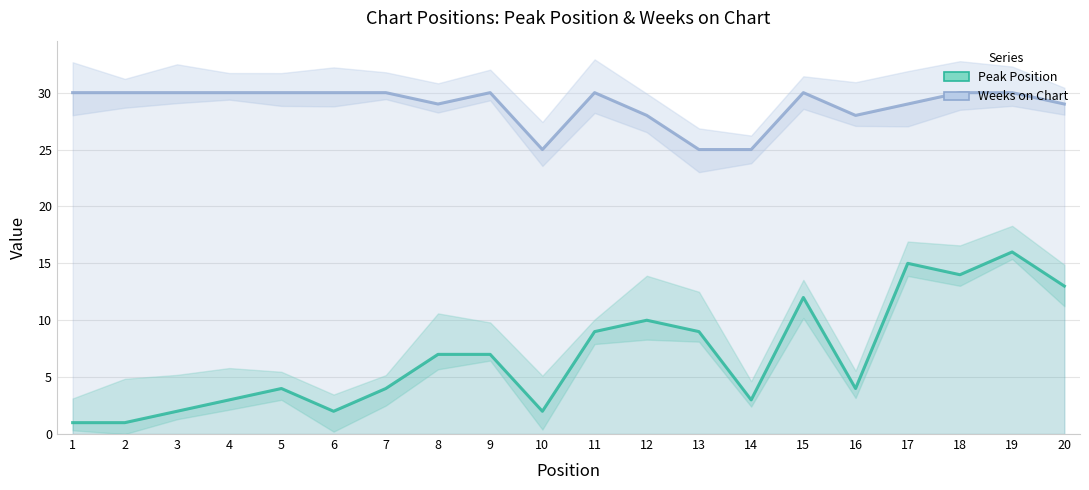

What is the value of the Peak Position point at the 10th from the left?

2